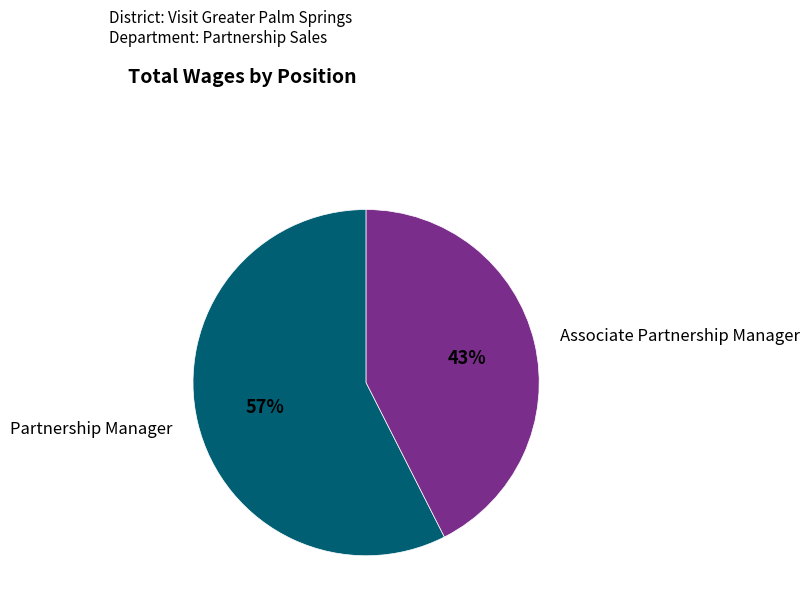

Is there any slice that represents more than half of the pie?

Yes